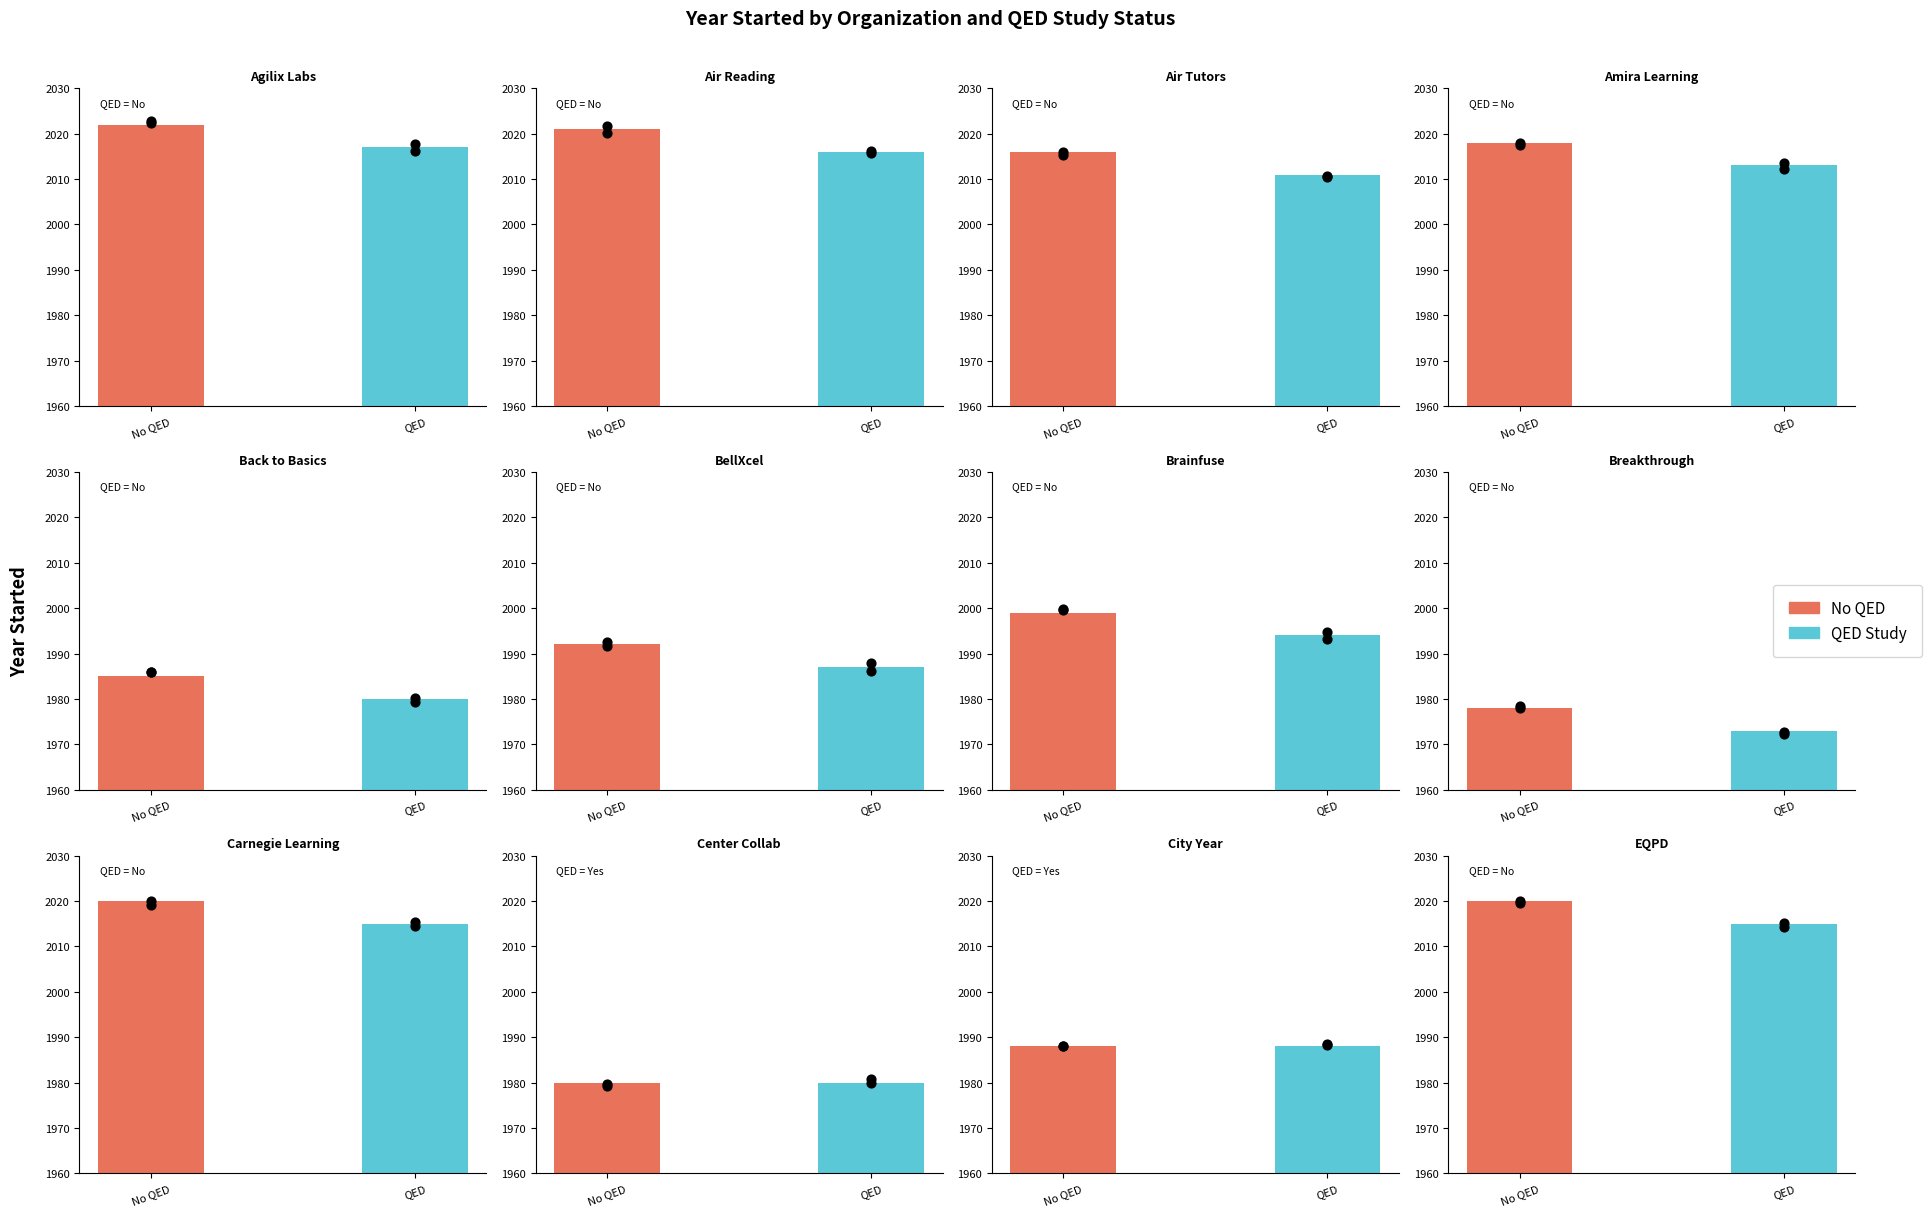

What is the change in value from 9 to 13?

+36